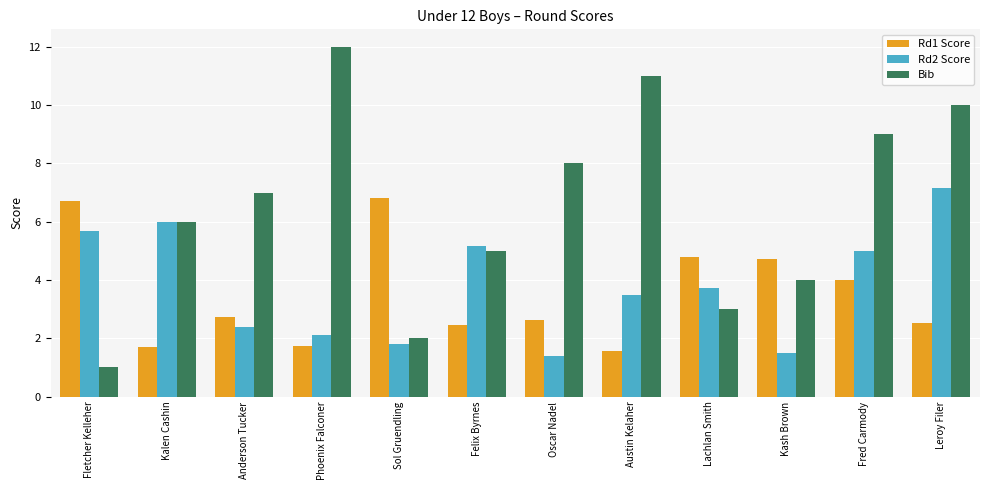

What is the maximum value shown in the chart?

12.0